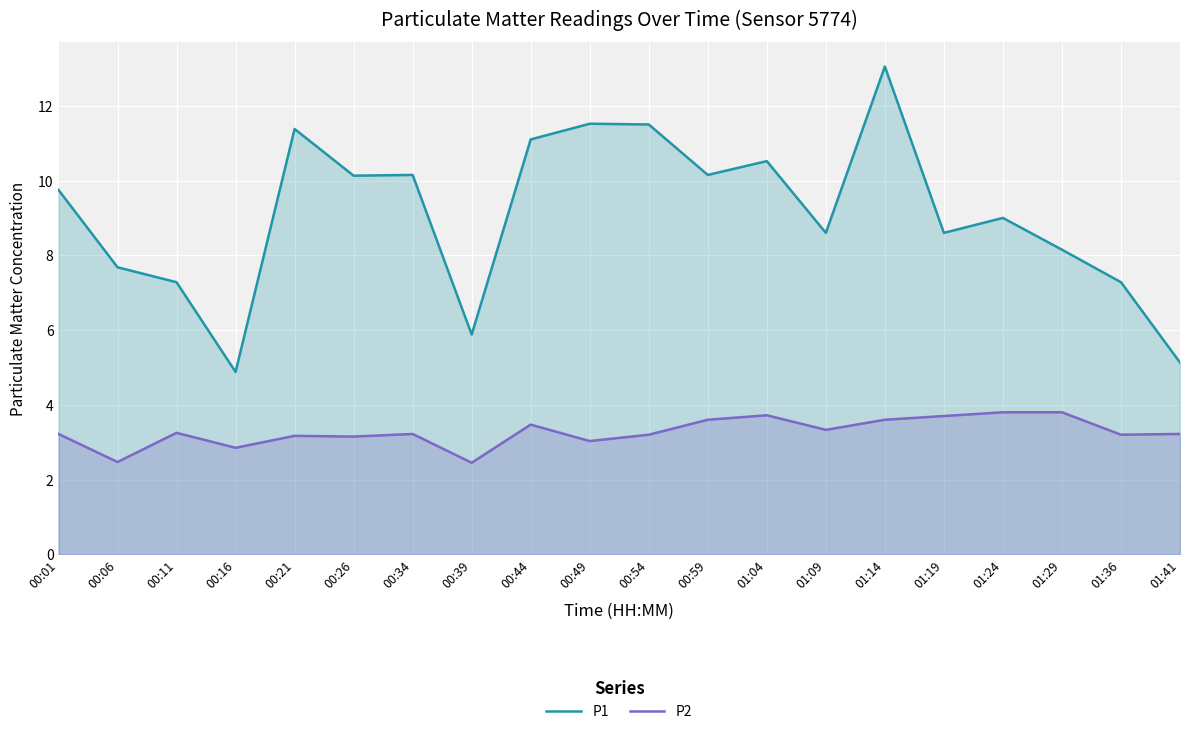

Is it true that P2 equals 4.5 at 01:36?

False